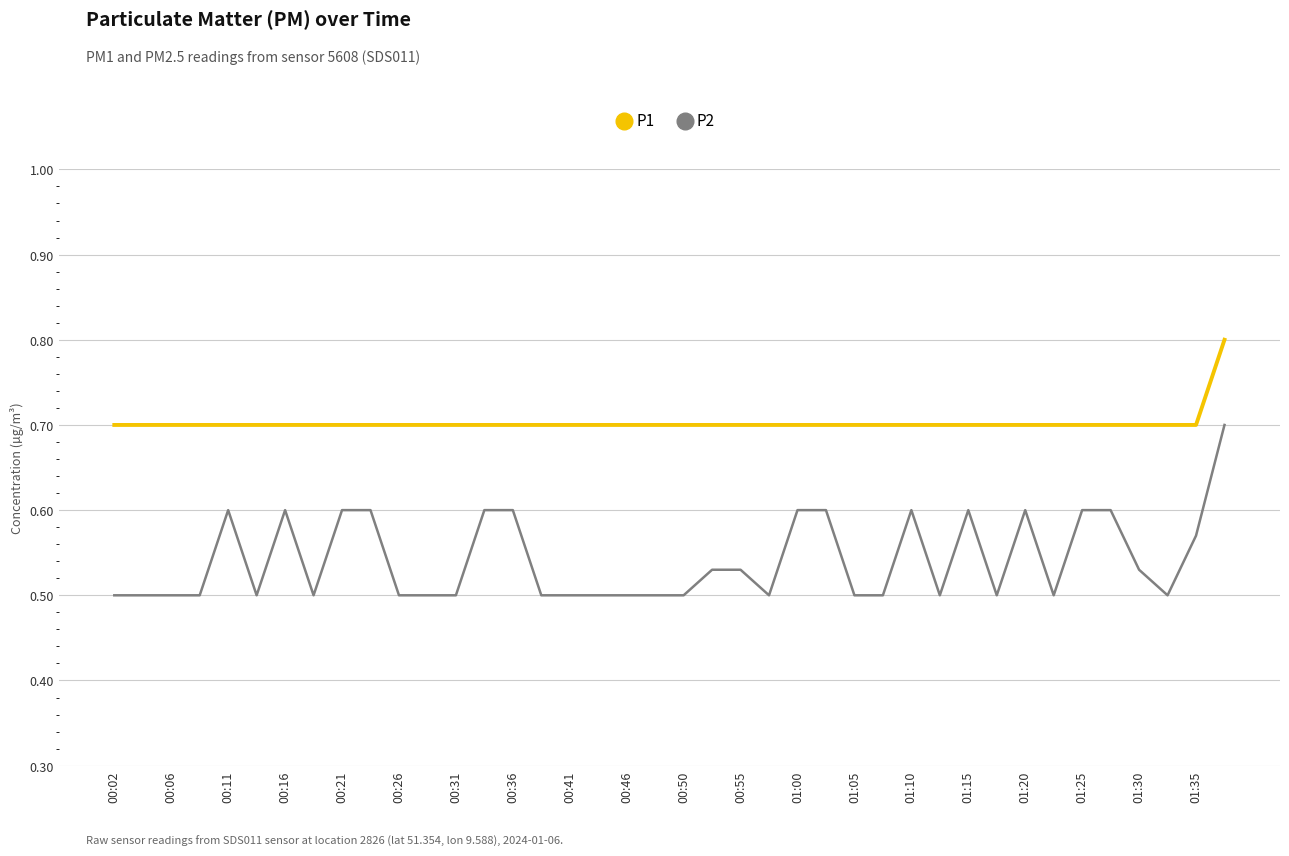

What is the greatest value displayed?

0.8